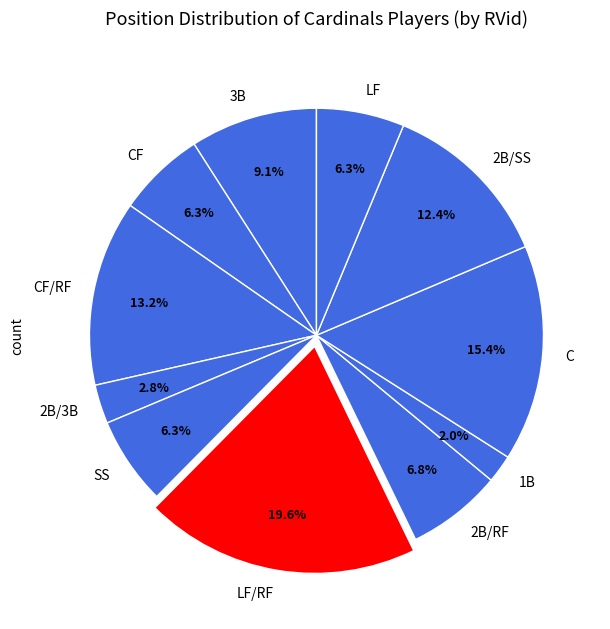

What percentage is NOT represented by C?

84.6%